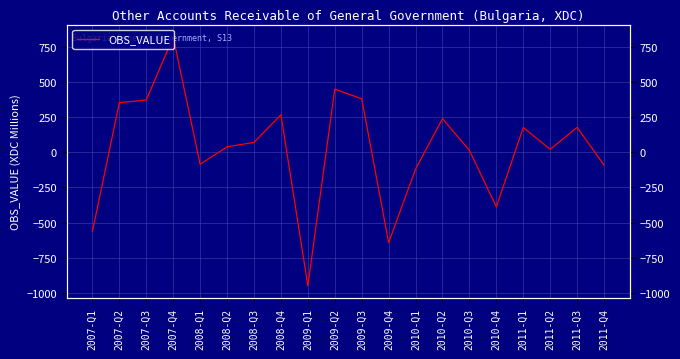

At which category does the chart reach its minimum across all series?

2009-Q1